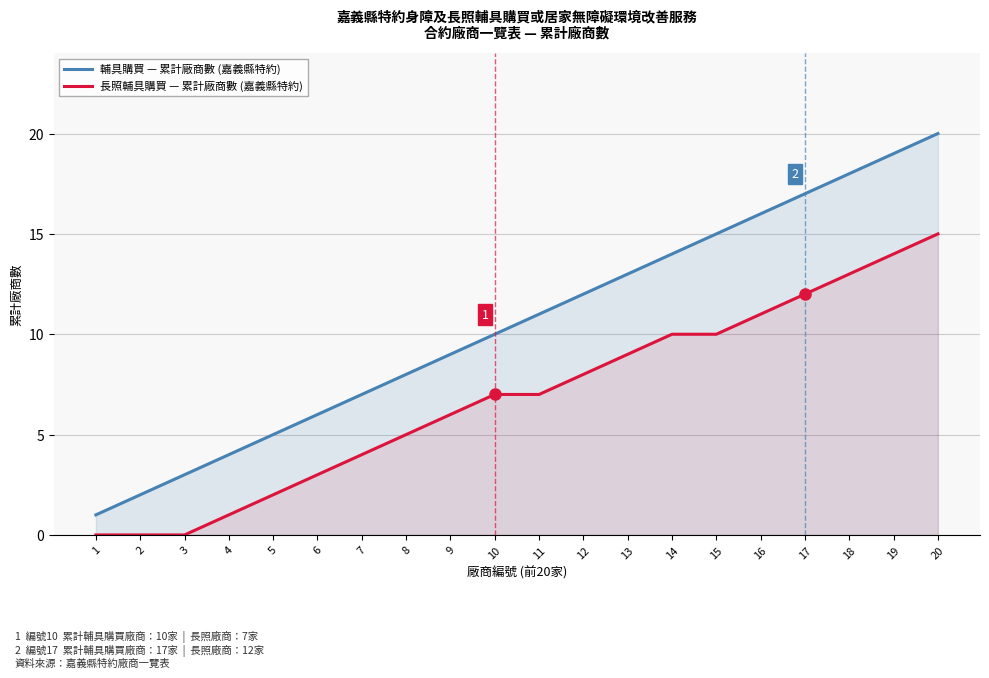

Reading left to right, what are all the values shown in this chart?

輔具購買 — 累計廠商數 (嘉義縣特約): 1	2	3	4	5	6	7	8	9	10	11	12	13	14	15	16	17	18	19	20
長照輔具購買 — 累計廠商數 (嘉義縣特約): 0	0	0	1	2	3	4	5	6	7	7	8	9	10	10	11	12	13	14	15